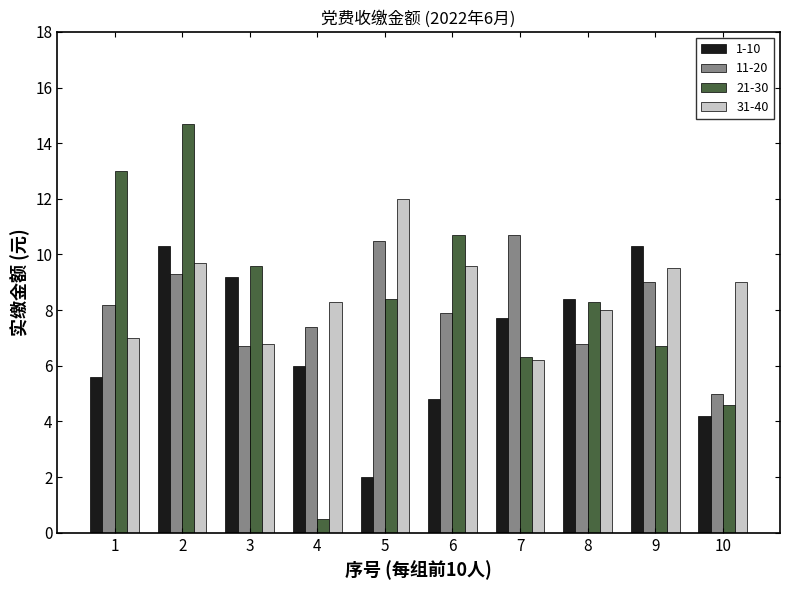

True or false: 21-30 has a value of 10.7 at 6.

True